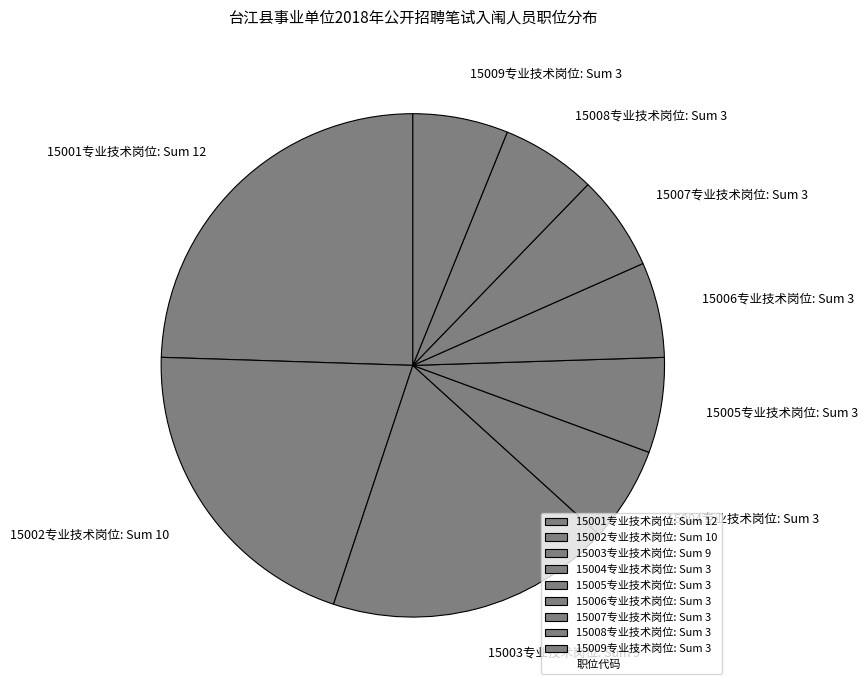

Do 15005专业技术岗位 and 15008专业技术岗位 together represent more than half of the pie?

No